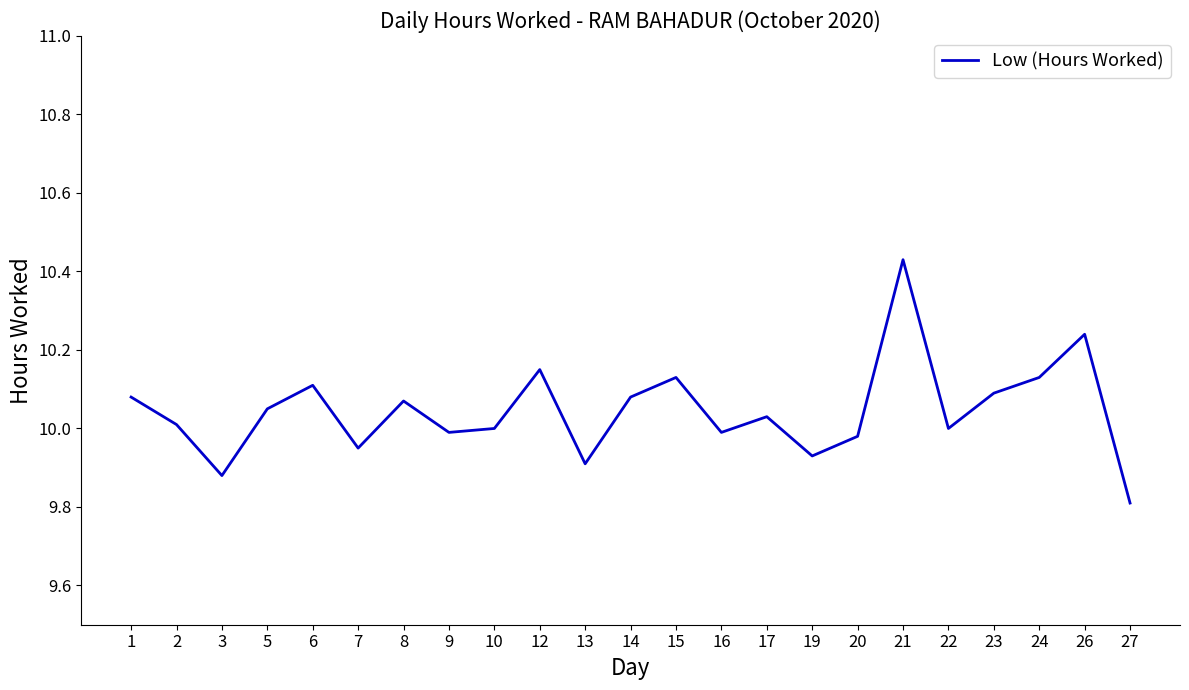

Is it true that the value at 22 is 10.0?

True